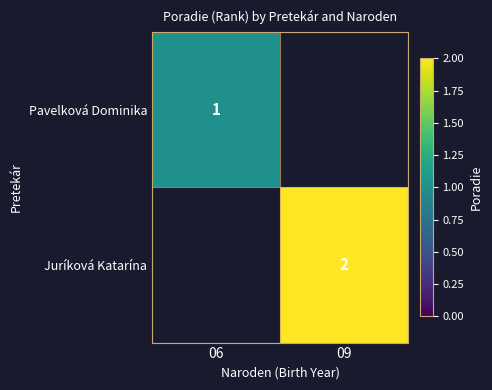

At how many categories does at least one series exceed 0?

2